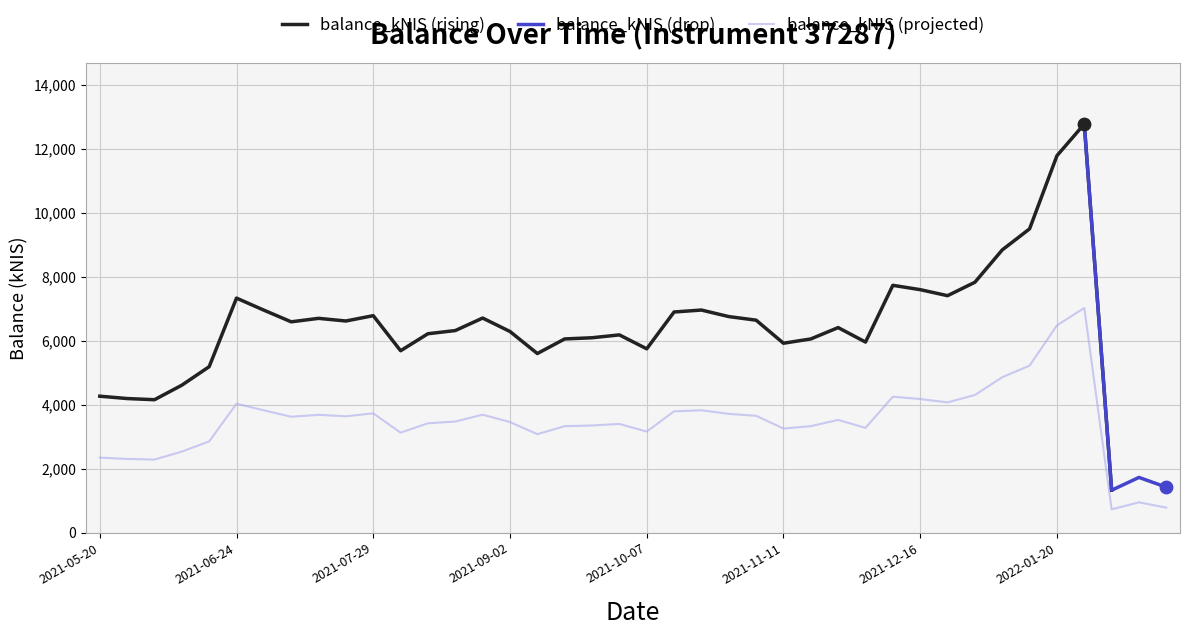

Approximately how many times larger is the value at 2021-09-30 compared to 2021-11-18?

1.0